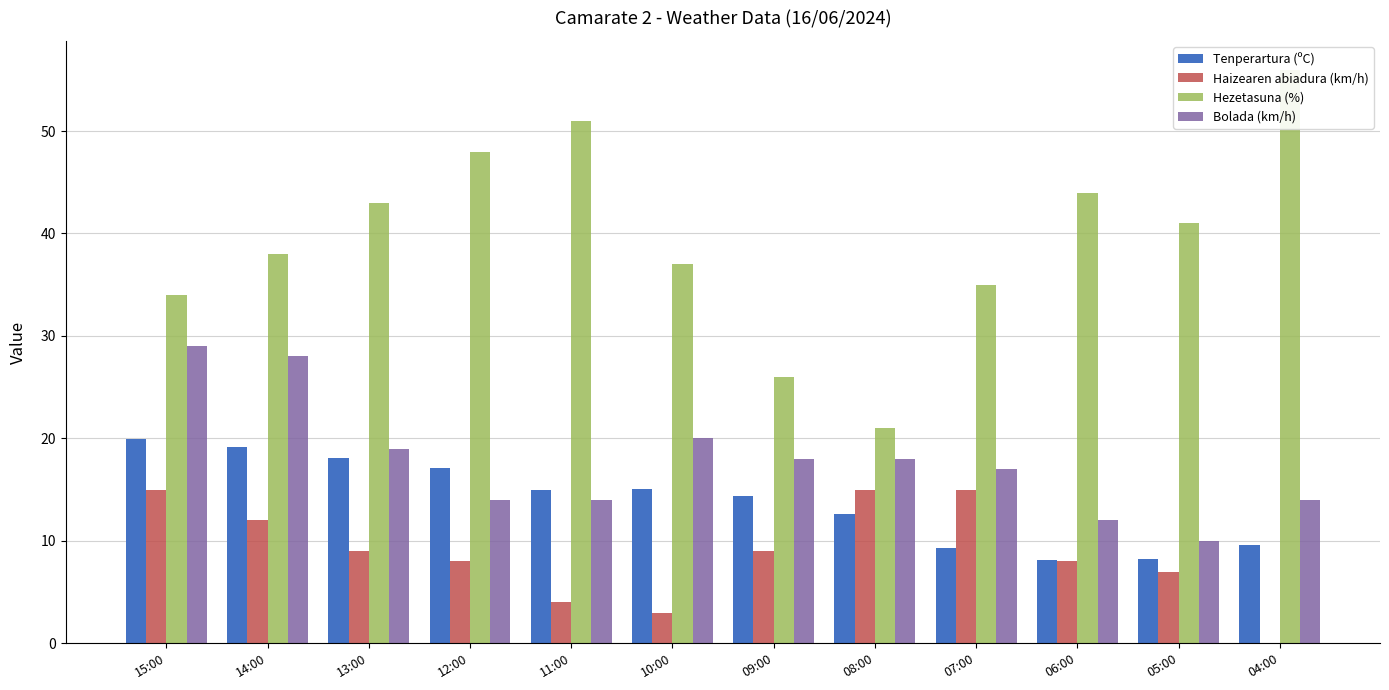

True or false: Haizearen abiadura (km/h) has a value of 0.0 at 04:00.

True